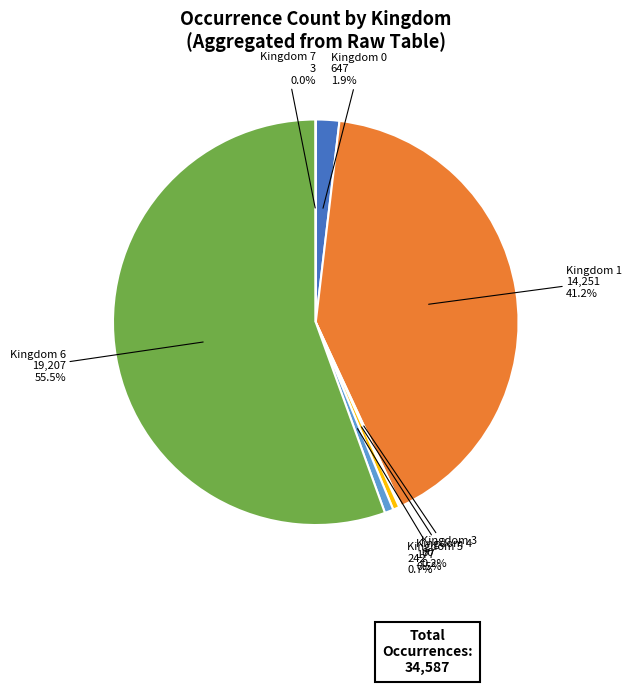

Is there a majority slice in this chart?

Yes